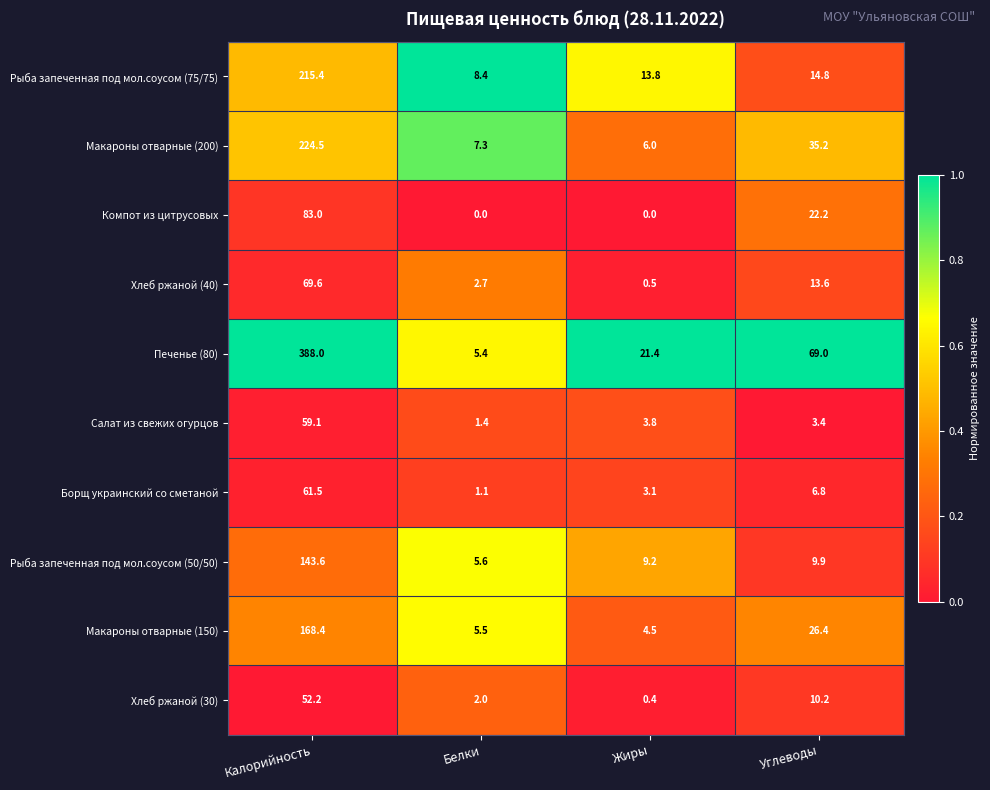

Which category has the lowest value in the Макароны отварные (200) series?

Жиры